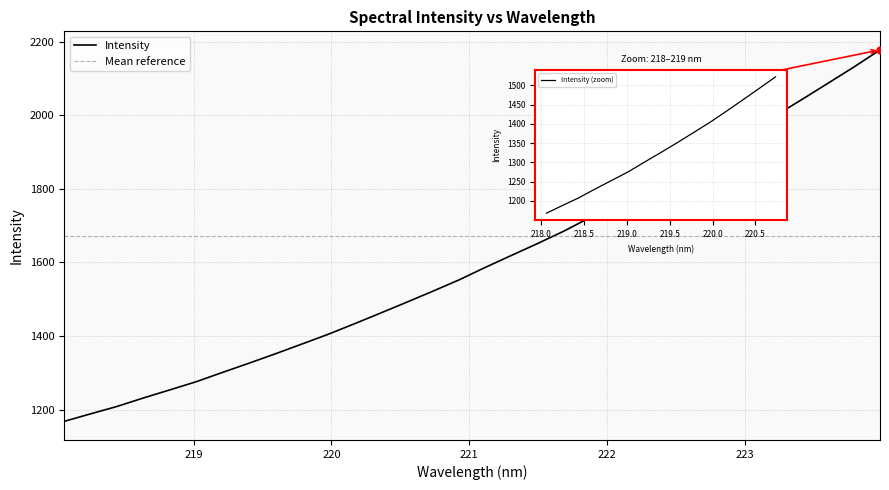

What position from the left is 222.8355?

26